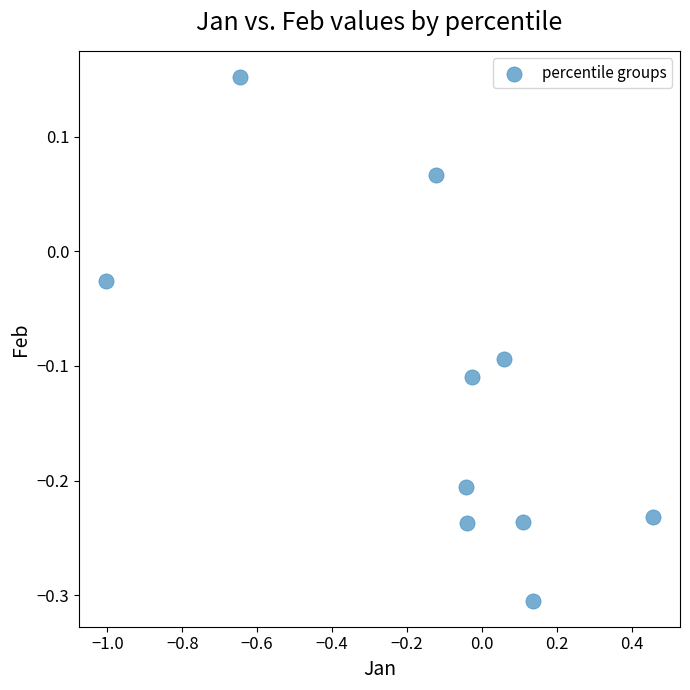

What is the range of Y values (max minus min)?

0.5